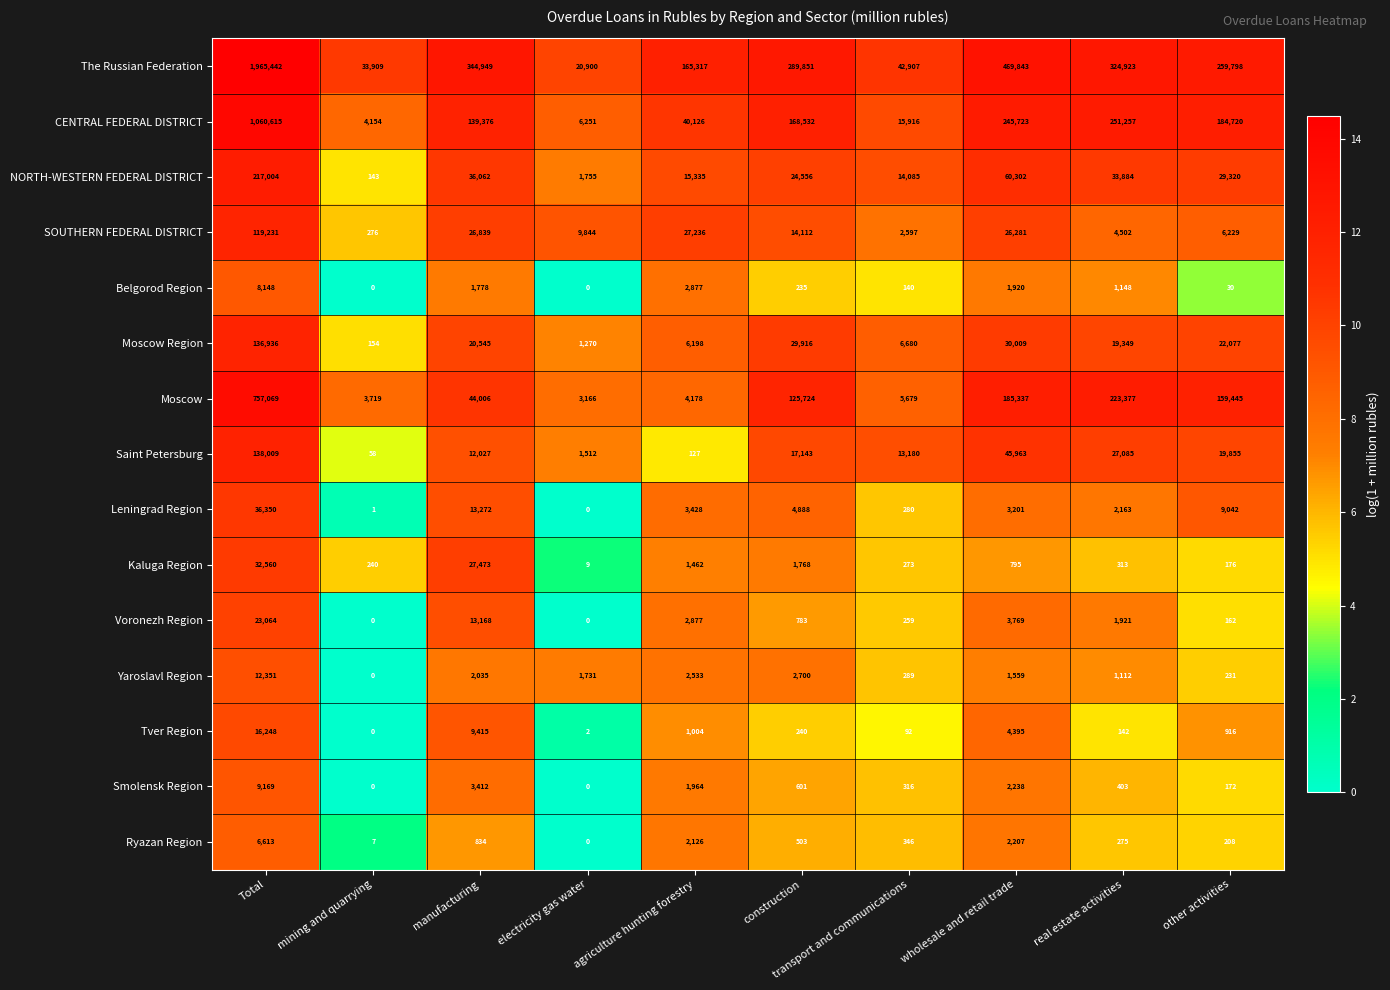

At which label does Tver Region first exceed 916?

Total